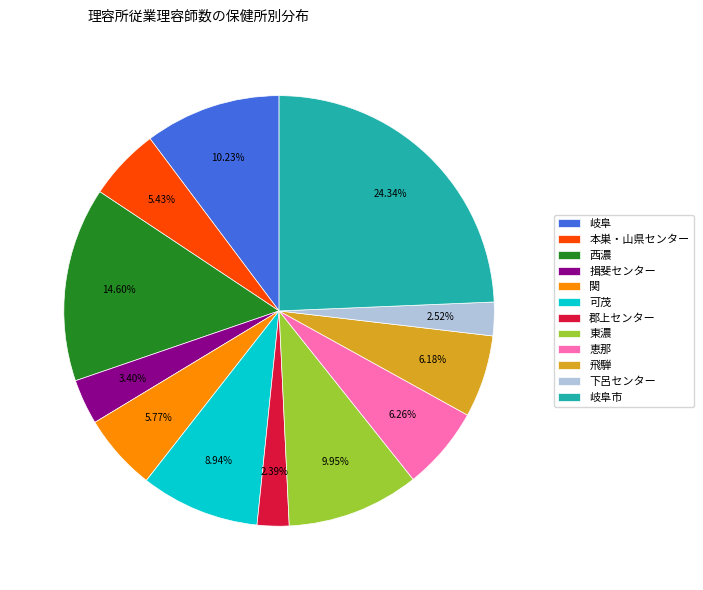

Count the number of slices in the pie.

12